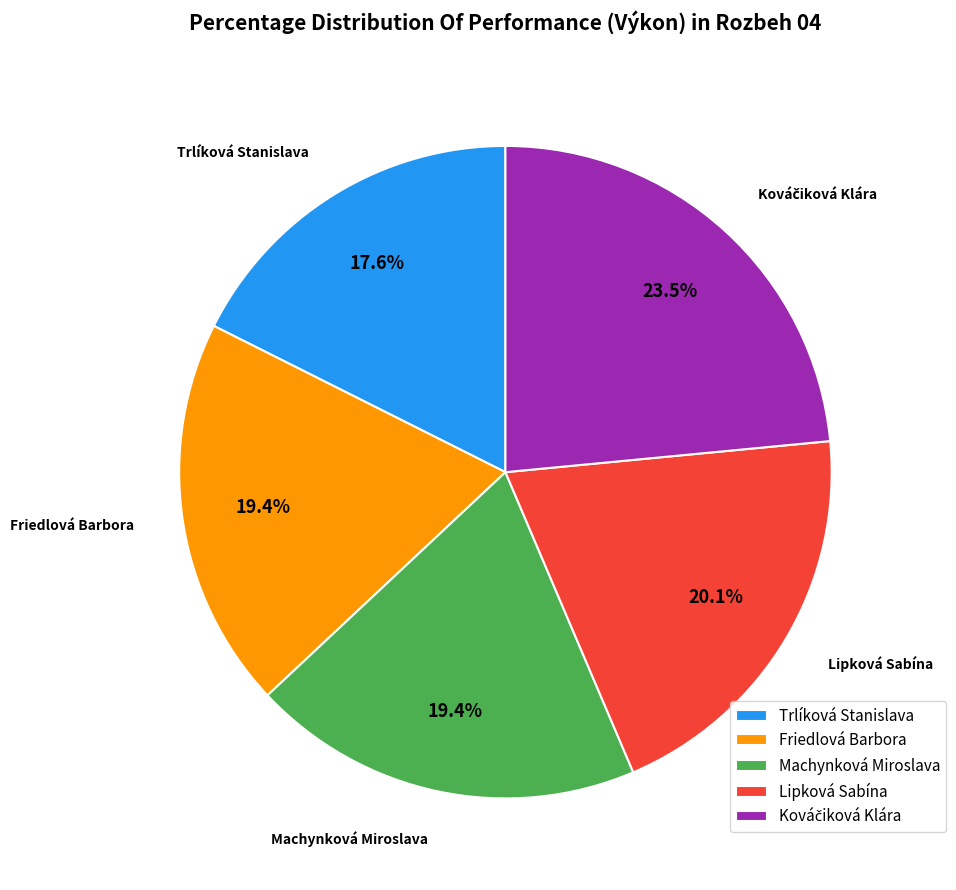

What is the smallest slice in the pie chart?

Trlíková Stanislava